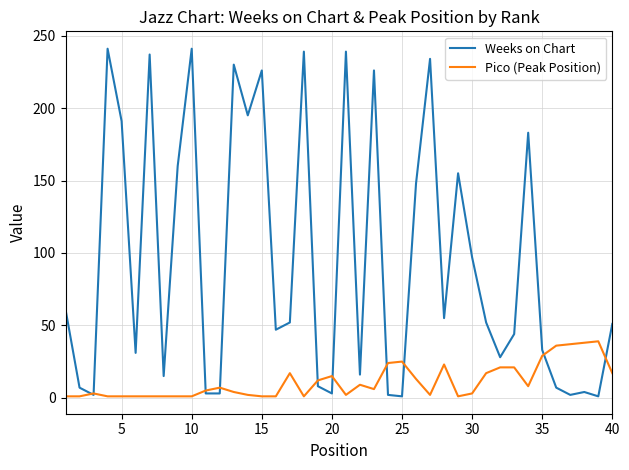

Which series has the largest range (max minus min)?

Weeks on Chart